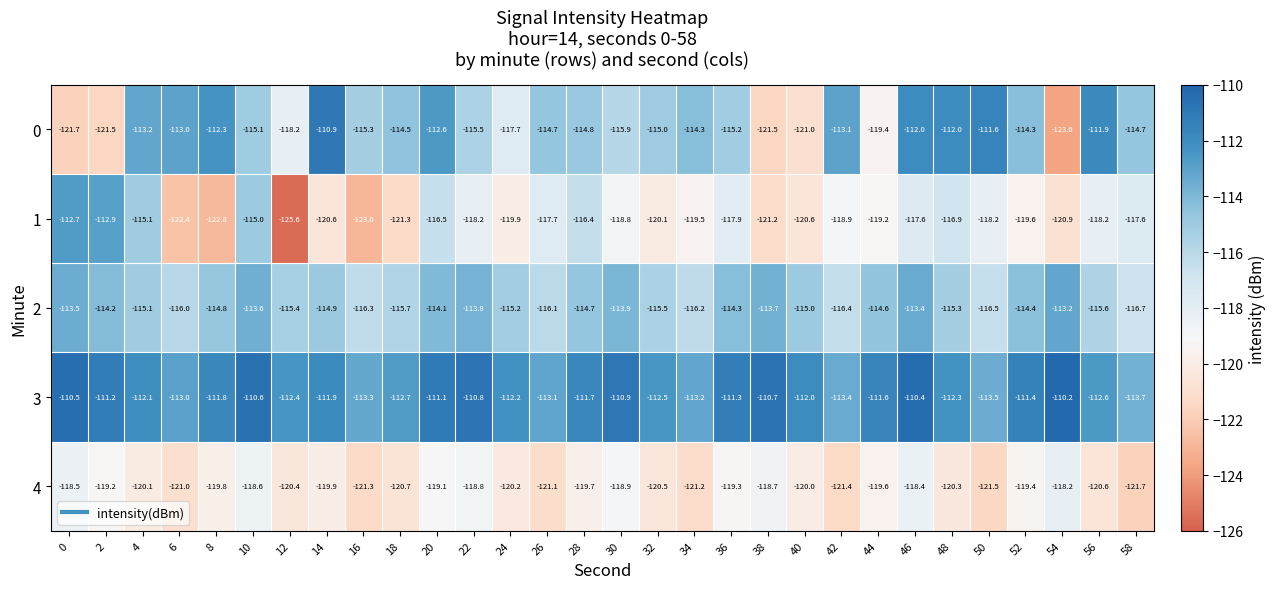

Count the number of categories in the chart.

30